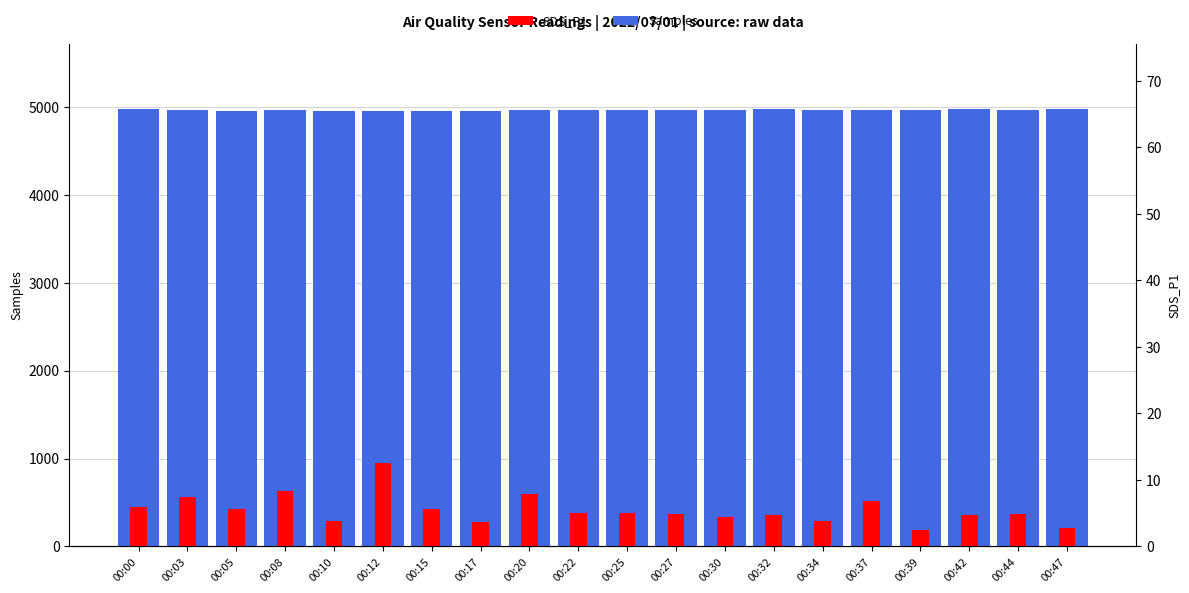

Which has a higher value, 00:32 or 00:12?

00:32